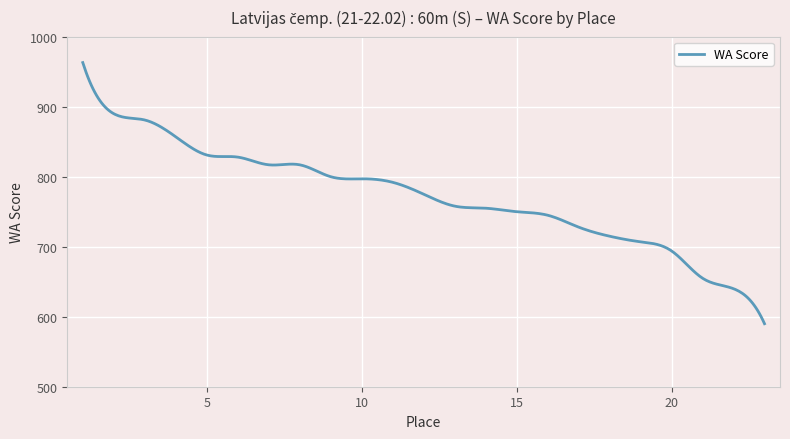

What is the difference between the maximum and minimum values?

373.0